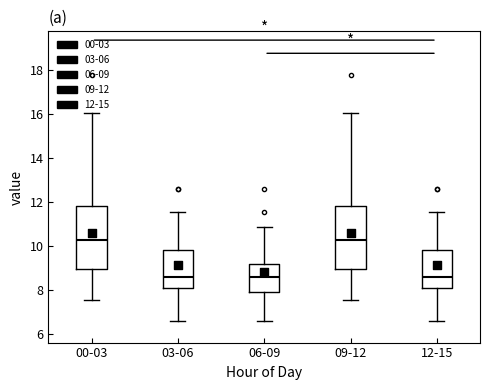

Reading left to right, transcribe this box plot: for each box, give where its median line is, the range the box spans, and where its two whiskers end, as read against the y-axis. The values are not printed on the chart, so give them approximately, as read against the axis.

00-03: median 10.2, box 9.0 to 11.8, whiskers 7.6 to 16.0
03-06: median 8.6, box 8.2 to 9.8, whiskers 6.6 to 11.6
06-09: median 8.6, box 8.0 to 9.2, whiskers 6.6 to 10.8
09-12: median 10.2, box 9.0 to 11.8, whiskers 7.6 to 16.0
12-15: median 8.6, box 8.2 to 9.8, whiskers 6.6 to 11.6